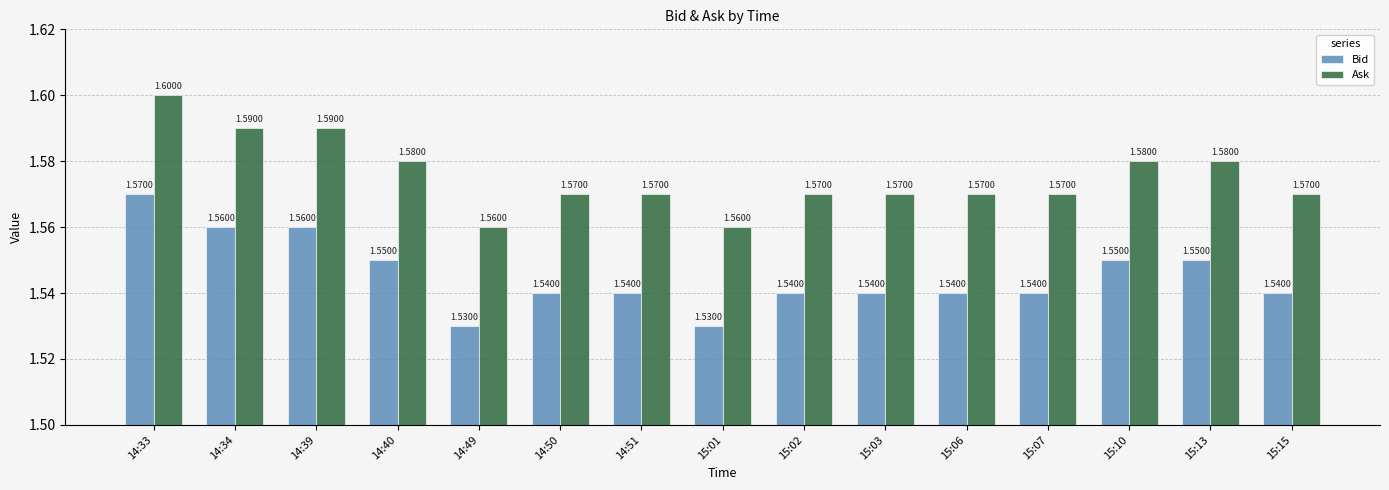

Rank the series by their average value, from lowest to highest.

Bid, Ask